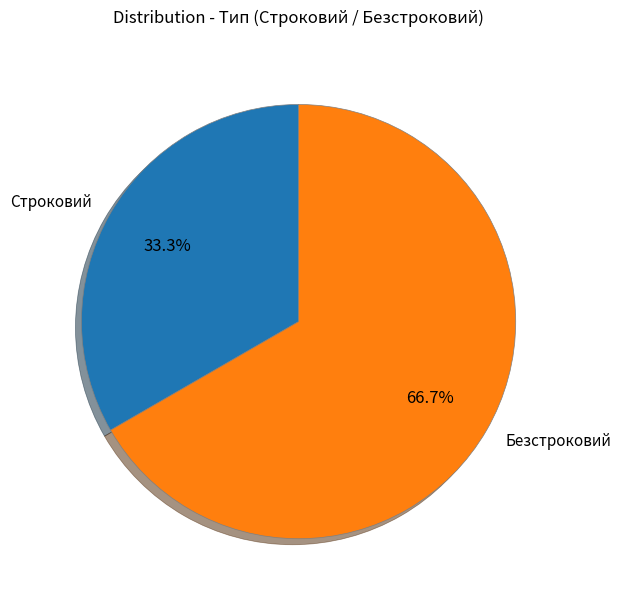

Rank the categories by value from highest to lowest.

Безстроковий, Строковий